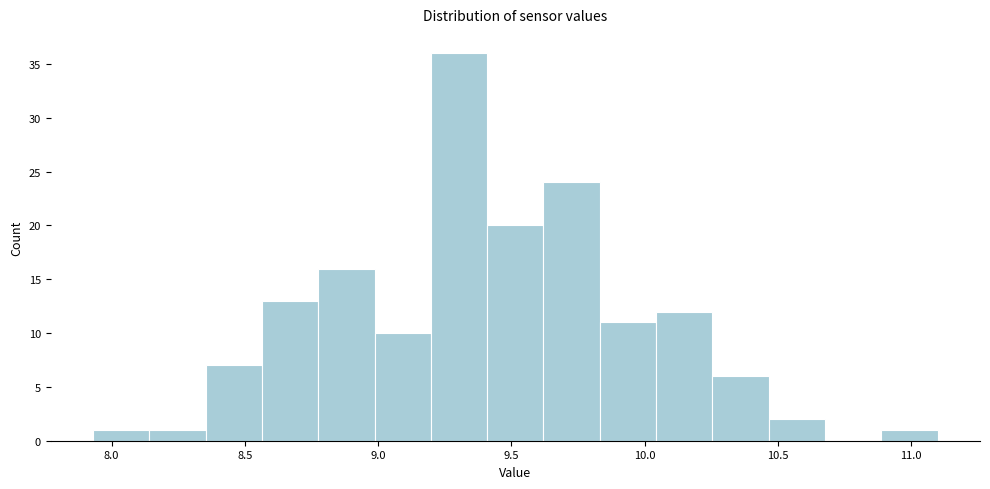

Reading left to right, transcribe this chart: for each bar, give the range it covers on the x-axis and its height. Neither the bar edges nor the heights are printed on the chart, so give them approximately, as read against the axes.

7.95 to 8.15: 1
8.15 to 8.35: 1
8.35 to 8.55: 7
8.55 to 8.80: 13
8.80 to 9.00: 16
9.00 to 9.20: 10
9.20 to 9.40: 36
9.40 to 9.60: 20
9.60 to 9.85: 24
9.85 to 10.05: 11
10.05 to 10.25: 12
10.25 to 10.45: 6
10.45 to 10.70: 2
10.70 to 10.90: 0
10.90 to 11.10: 1